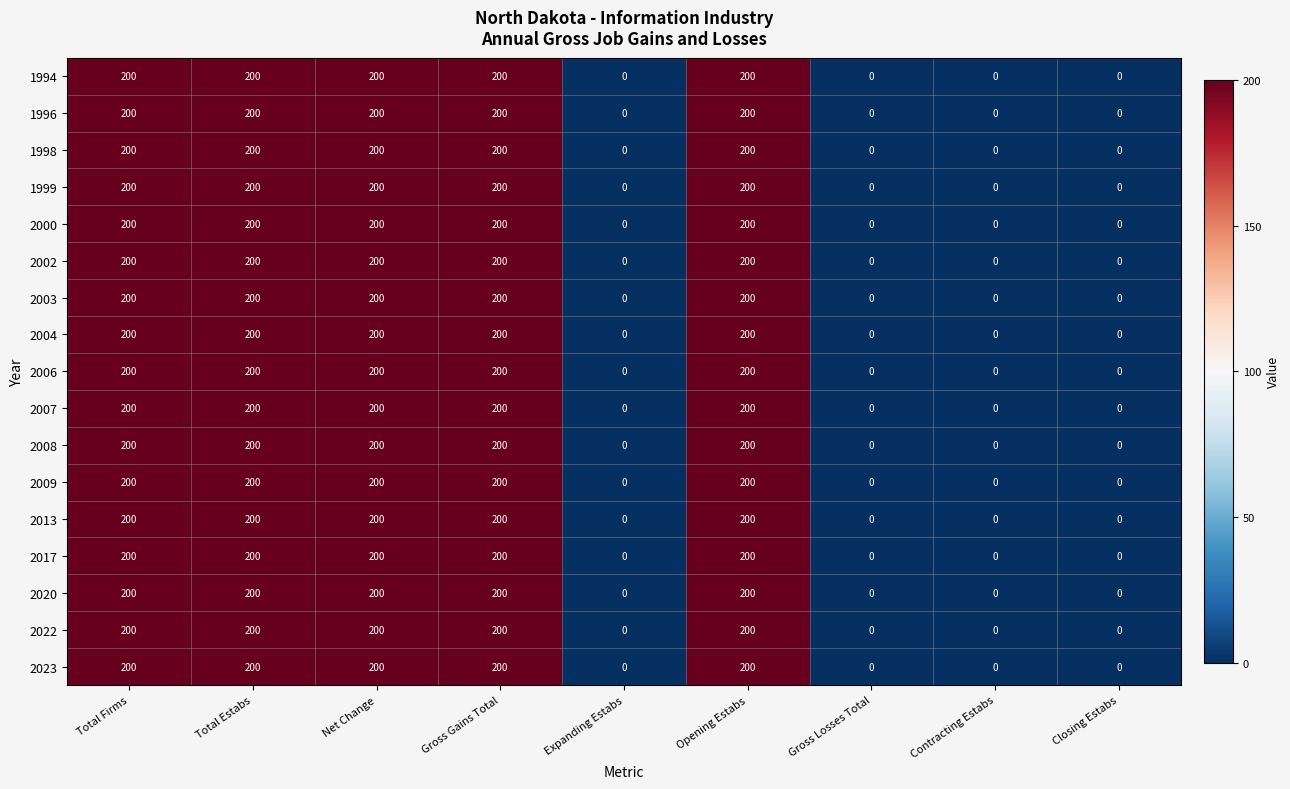

The 2013 series shows 200 at Total Estabs. True or false?

True